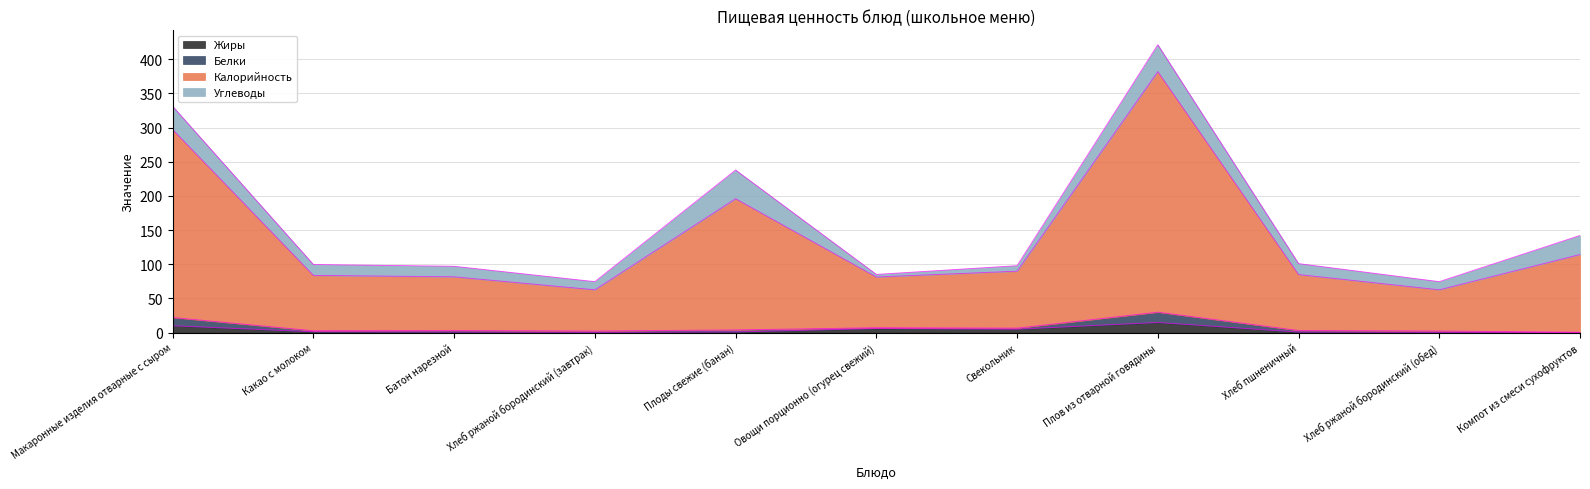

What is the greatest value displayed?

421.4